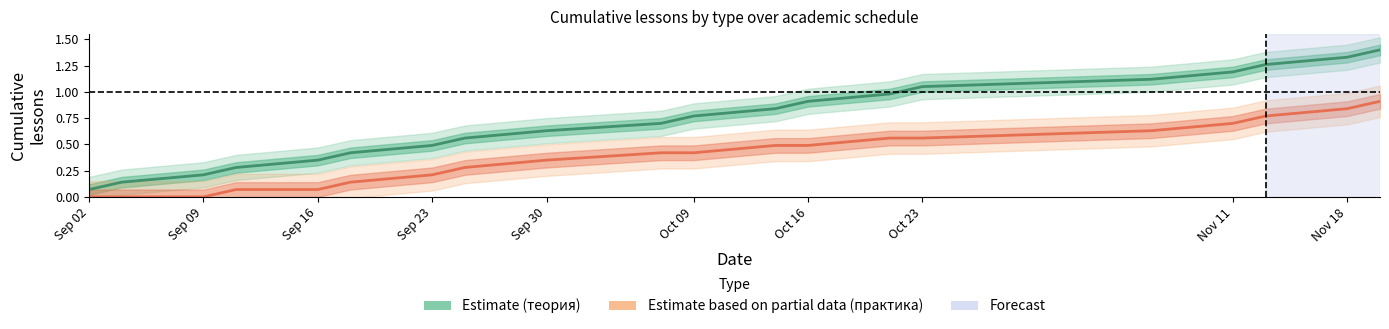

True or false: Estimate (теория) and Estimate based on partial data (практика) intersect in this chart.

False